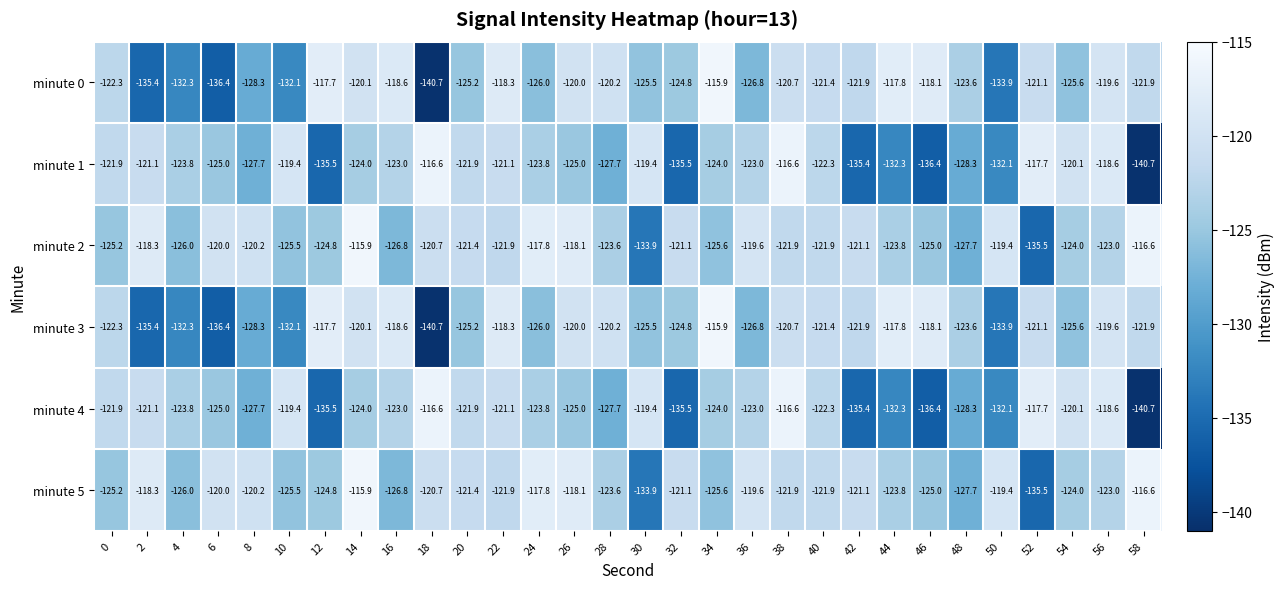

What is the sum of the minute 4 values at 44 and 30?

-251.7